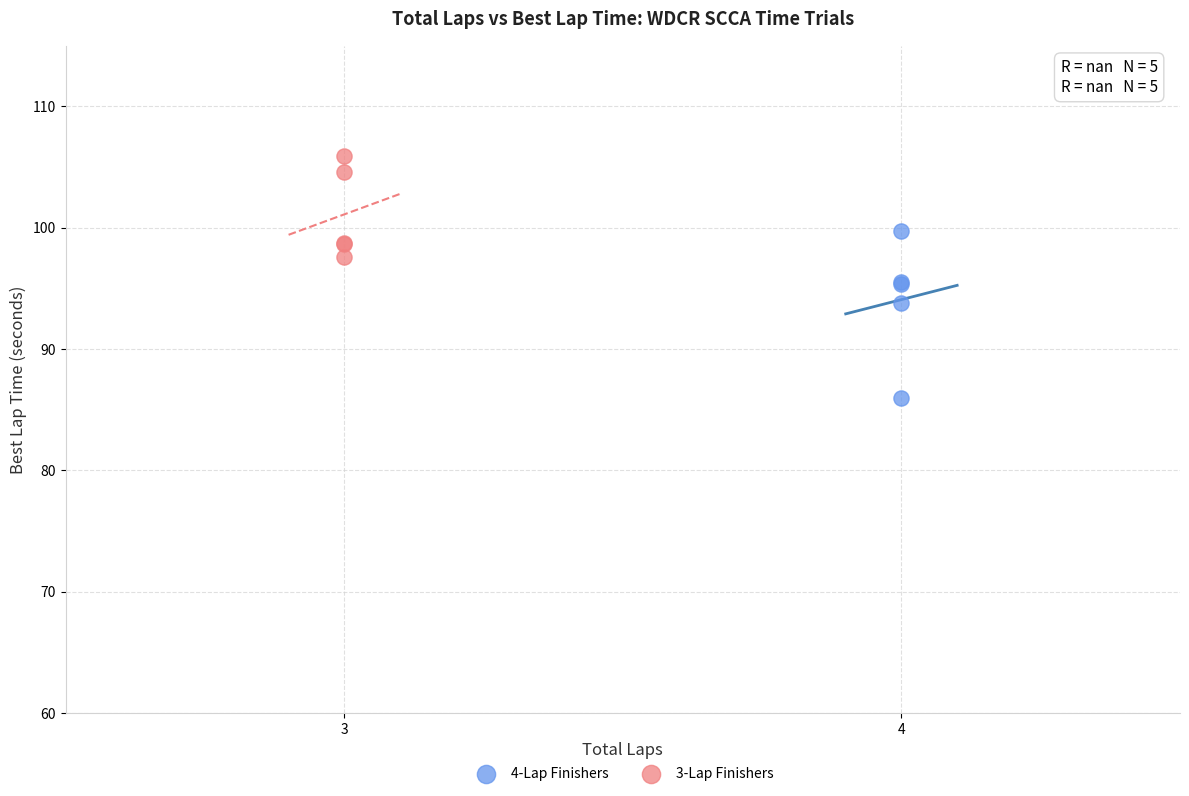

Which series reaches the maximum Y coordinate?

3-Lap Finishers